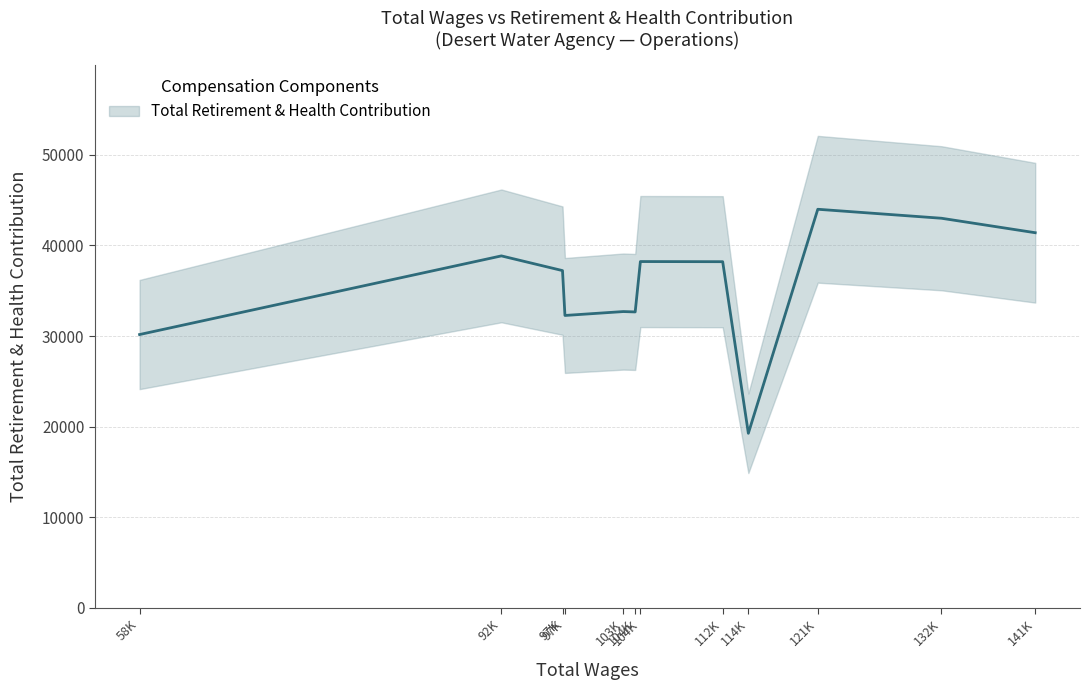

The value at 132K is 42993. True or false?

True